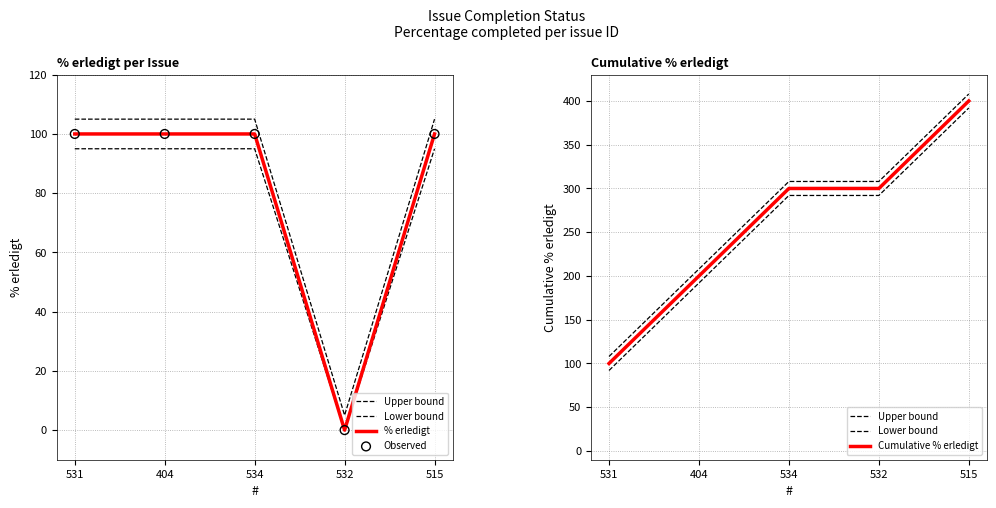

Which series contains the highest Y value?

Upper bound